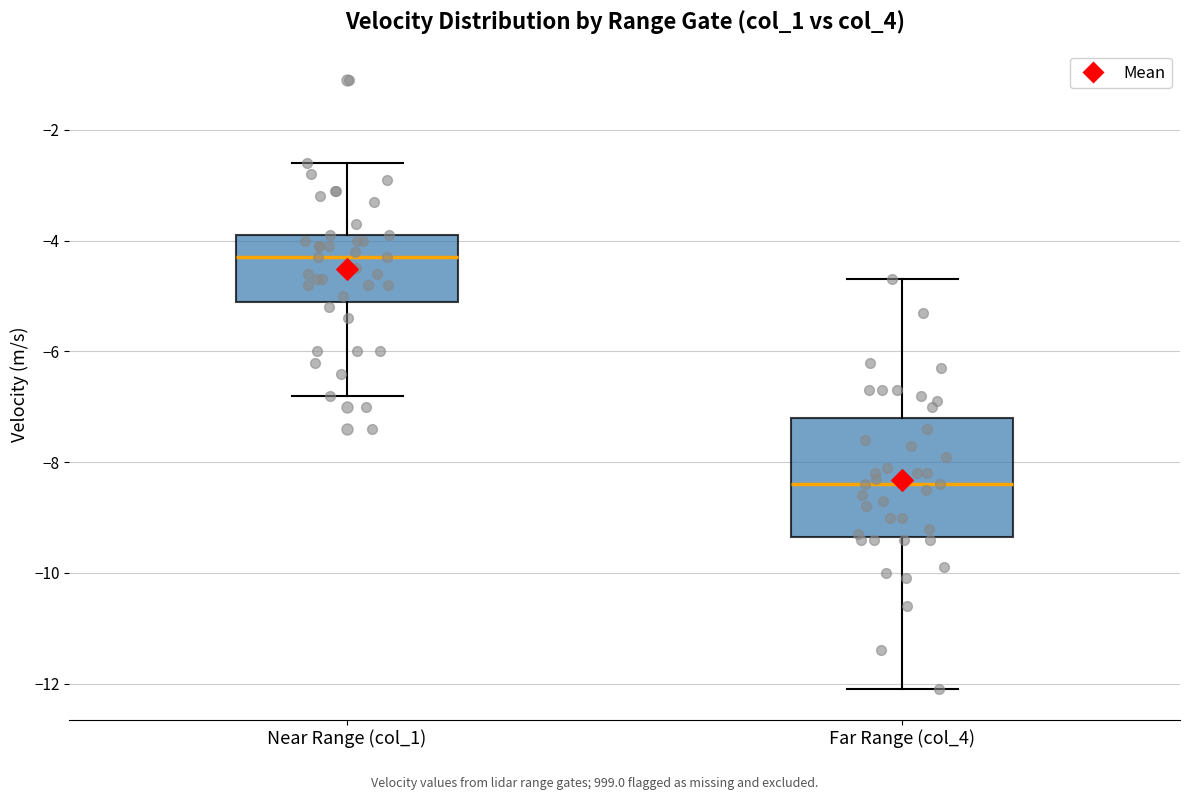

Which box is the tallest, from its lower edge to its upper edge?

Far Range (col_4)